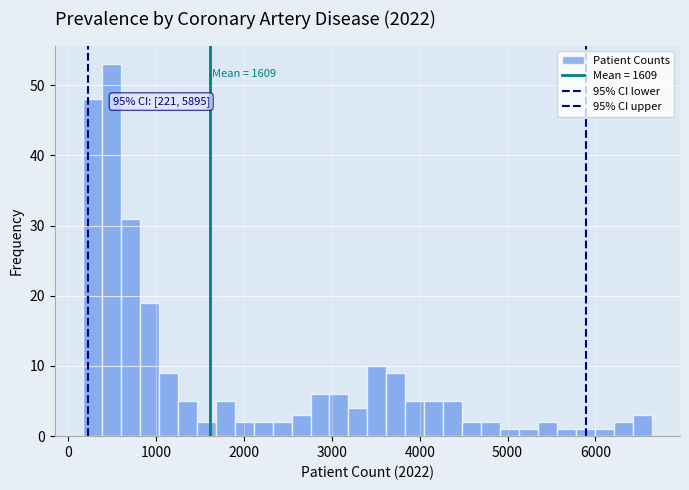

Around what value on the x-axis is the tallest bar? Give the approximate position of its centre, as read against the axis.

500